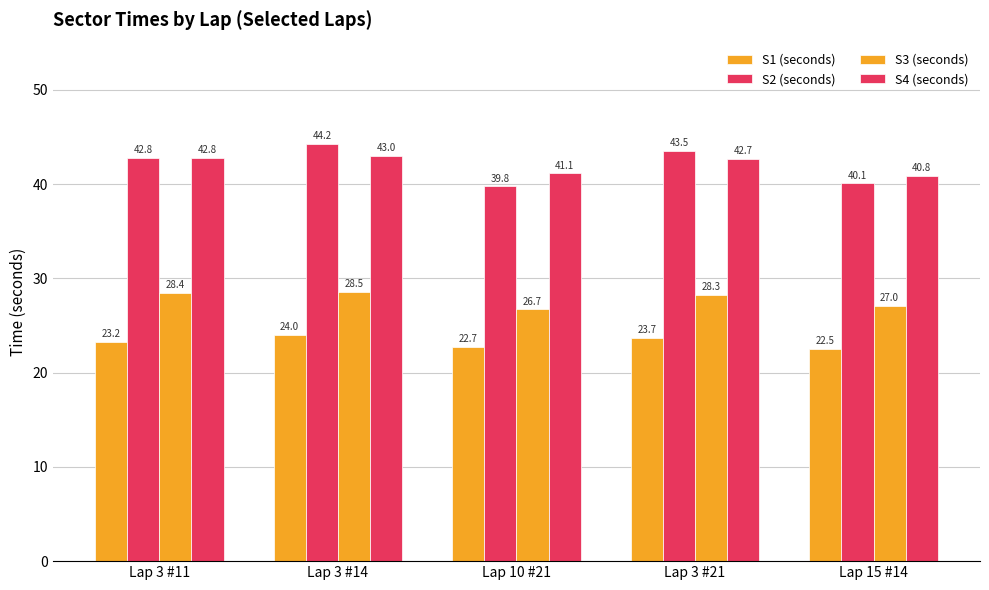

How many bars are there in each group?

4